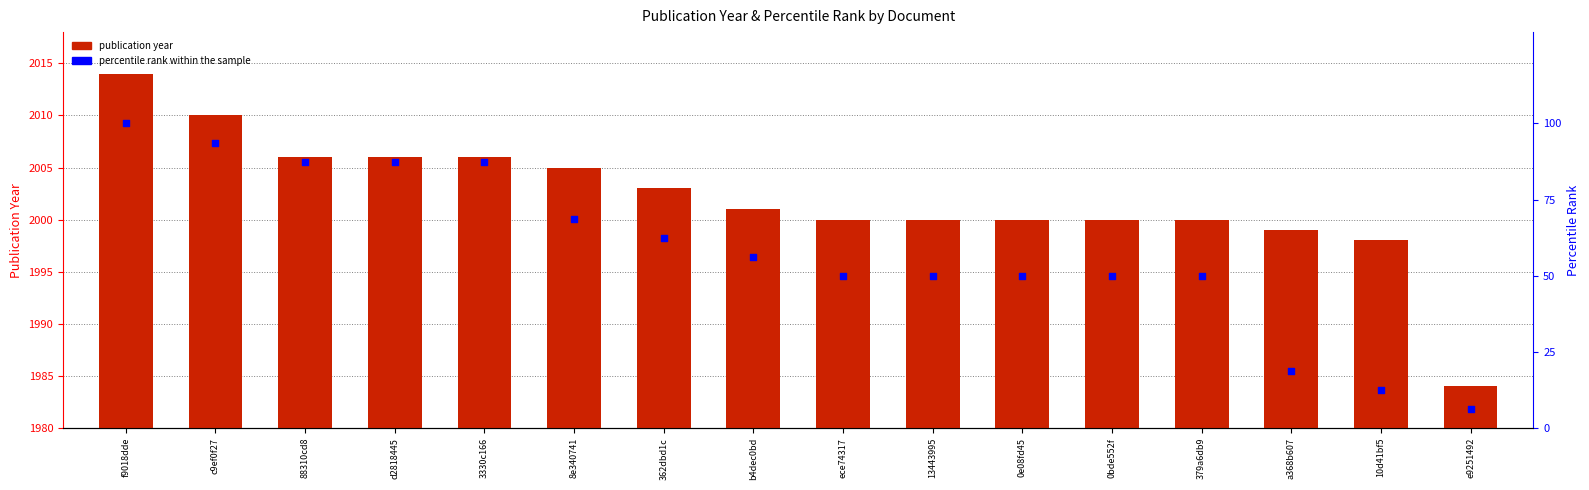

Which series reaches the minimum Y coordinate?

percentile rank within the sample